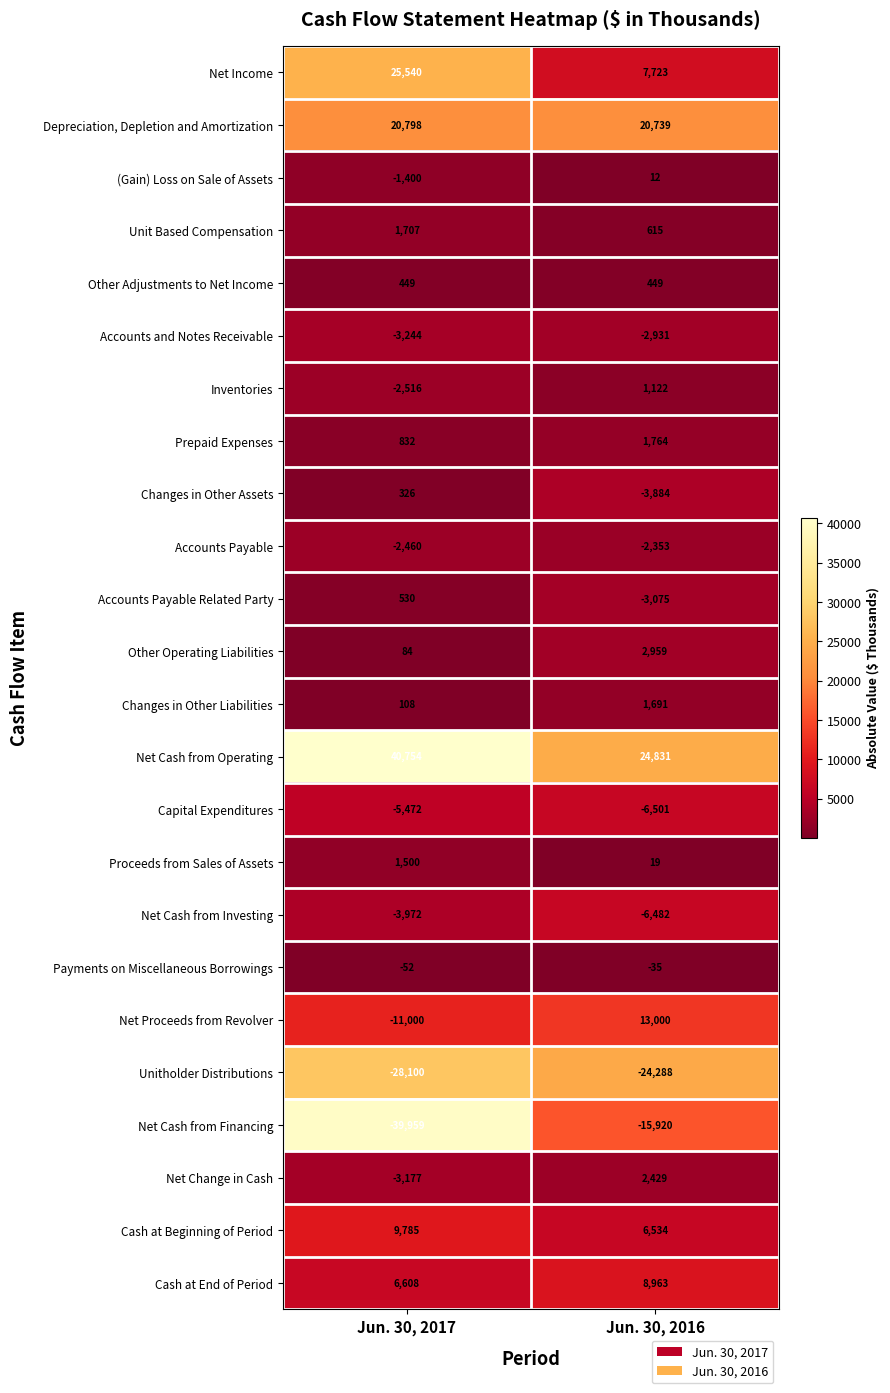

Rank the series at Jun. 30, 2017 from highest to lowest value.

Net Cash from Operating, Net Income, Depreciation, Depletion and Amortization, Cash at Beginning of Period, Cash at End of Period, Unit Based Compensation, Proceeds from Sales of Assets, Prepaid Expenses, Accounts Payable Related Party, Other Adjustments to Net Income, Changes in Other Assets, Changes in Other Liabilities, Other Operating Liabilities, Payments on Miscellaneous Borrowings, (Gain) Loss on Sale of Assets, Accounts Payable, Inventories, Net Change in Cash, Accounts and Notes Receivable, Net Cash from Investing, Capital Expenditures, Net Proceeds from Revolver, Unitholder Distributions, Net Cash from Financing